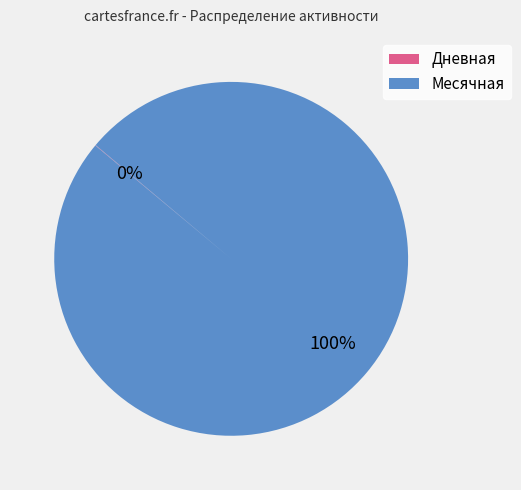

To the nearest percent, what portion does Месячная represent?

100%